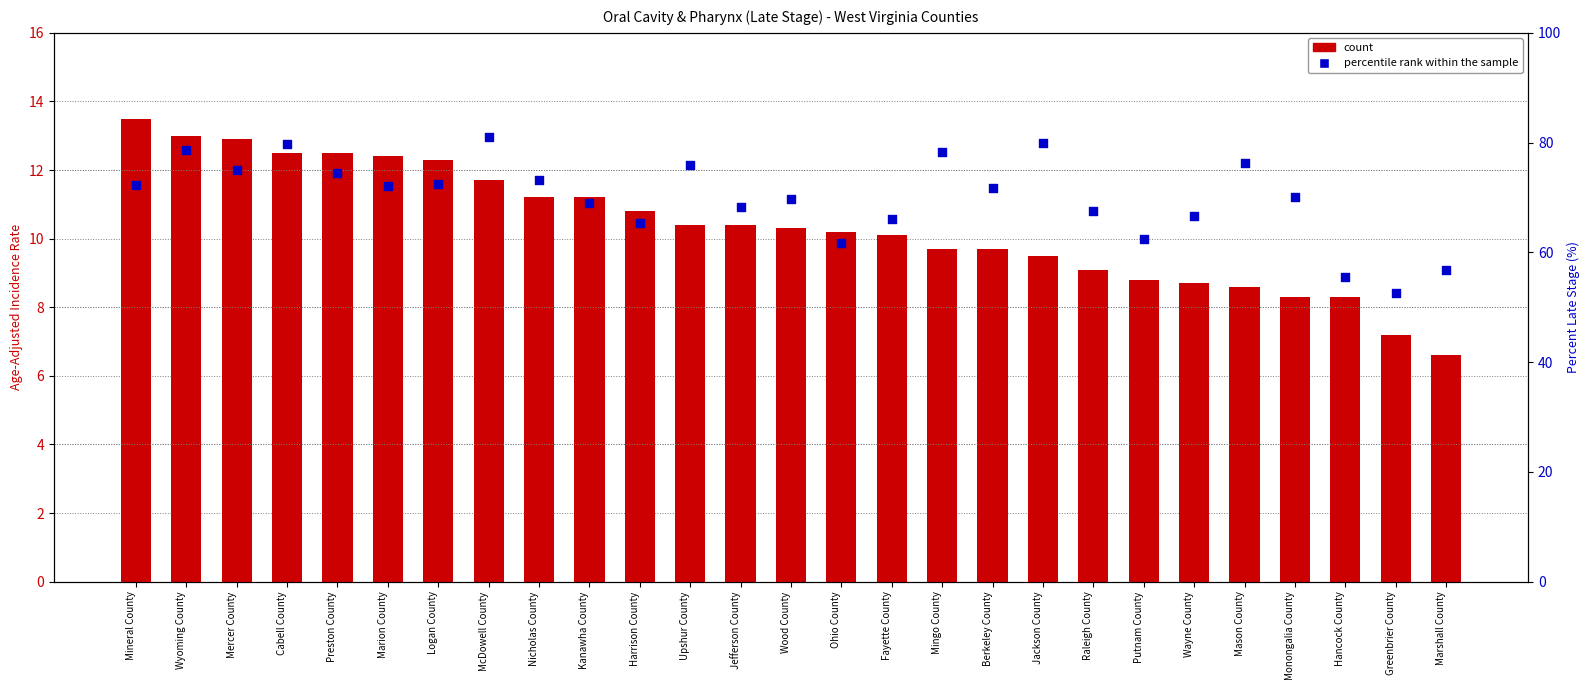

Which series has the largest Y range (max minus min)?

percentile rank within the sample